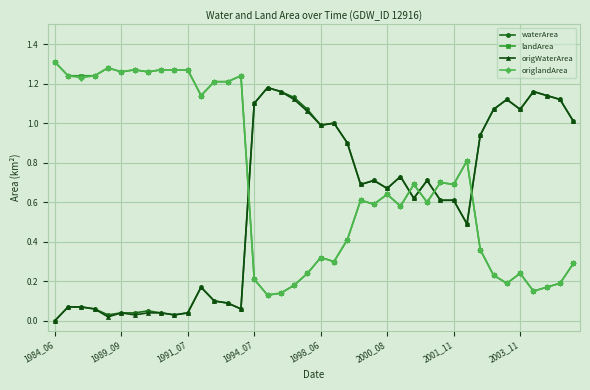

What is the sum of all landArea values?

28.4